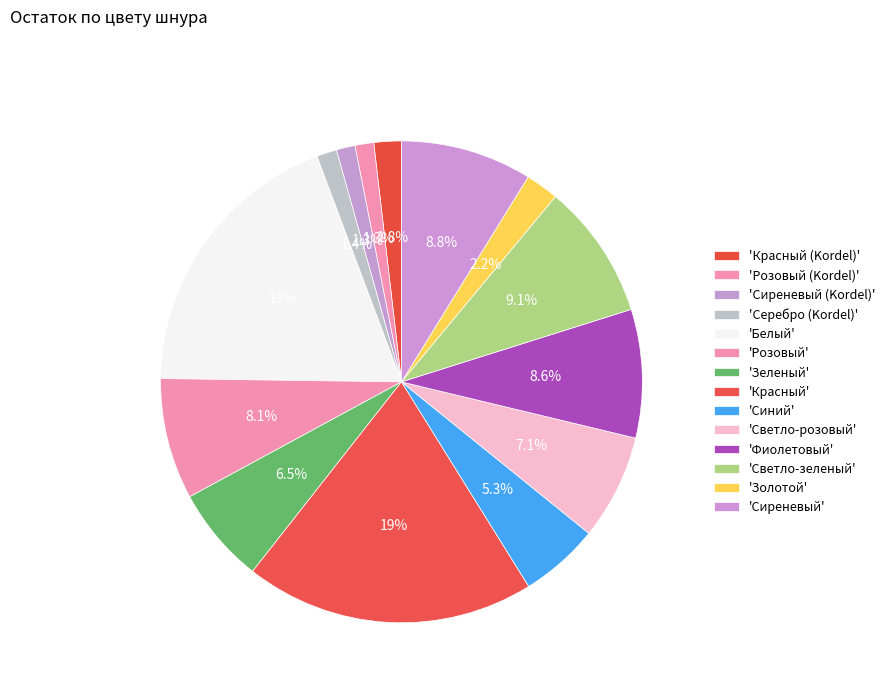

How many segments does this pie chart have?

14